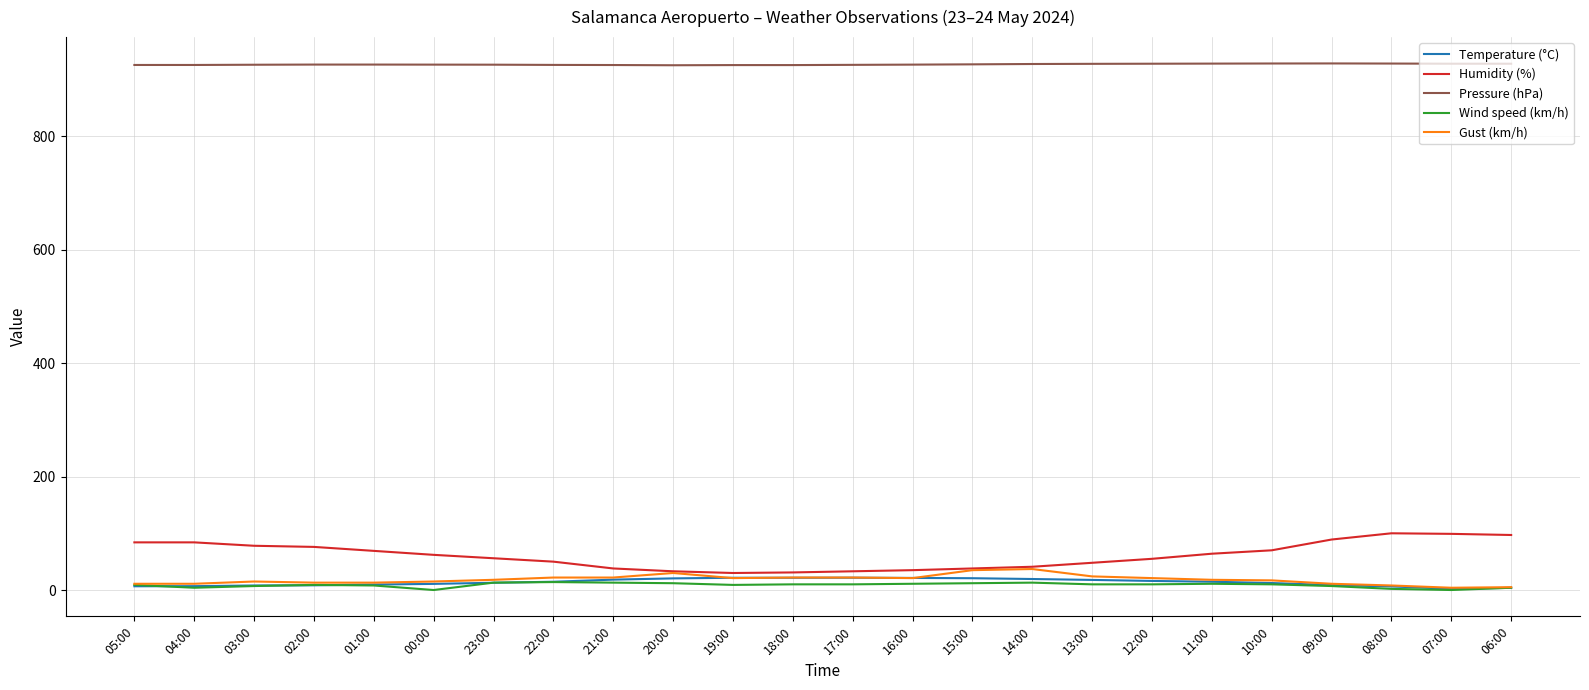

The Pressure (hPa) series shows 618.0 at 15:00. True or false?

False